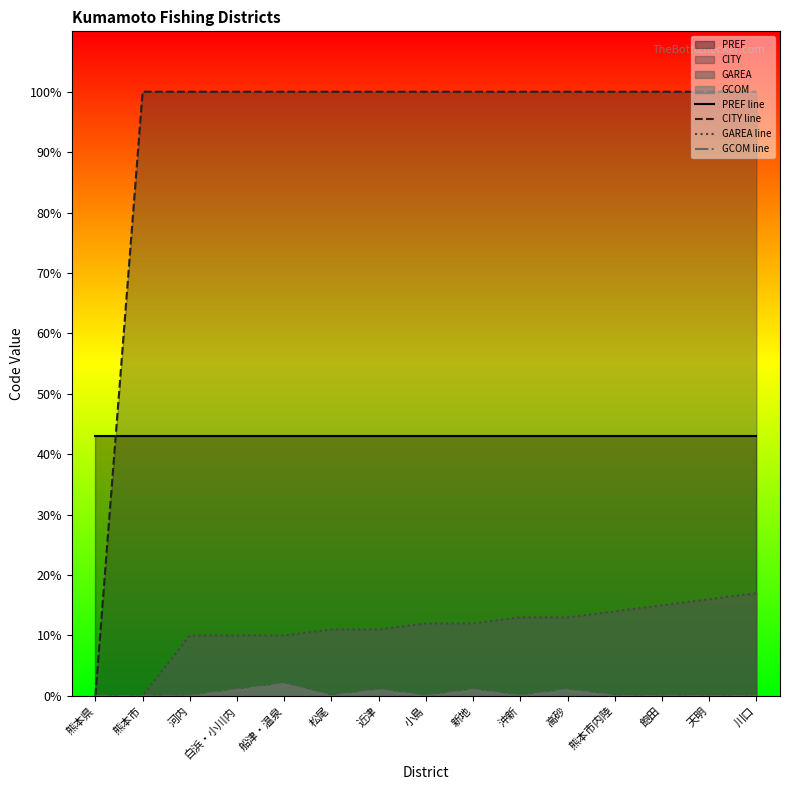

What is the label of the 15th point from the left?

川口